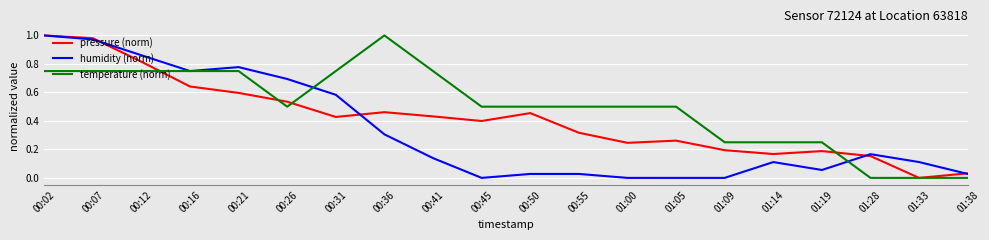

List the series in order of their overall mean, highest first.

temperature (norm), pressure (norm), humidity (norm)